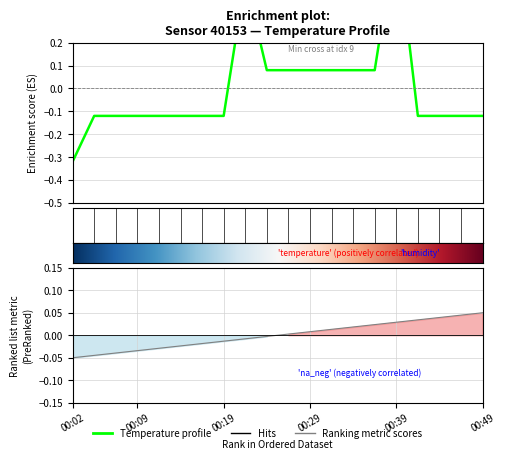

How many data points are above 0?

8